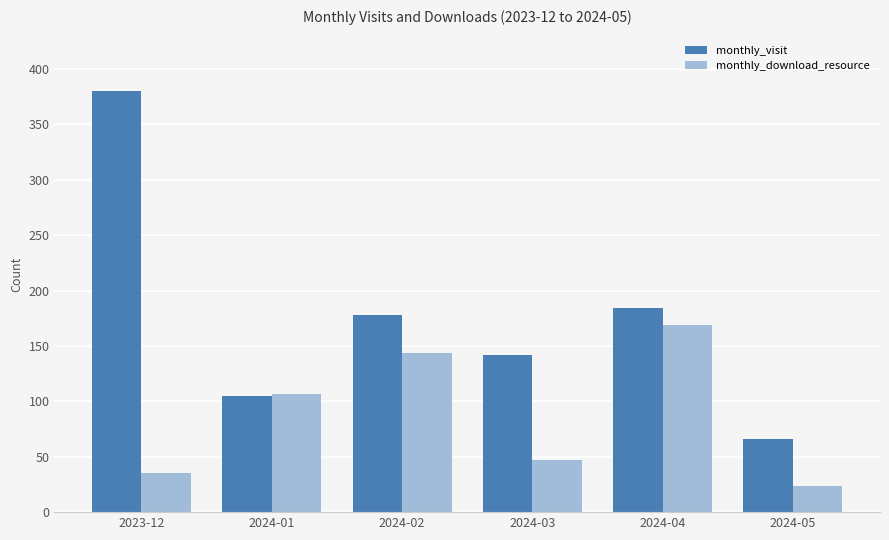

How many series are shown in this chart?

2